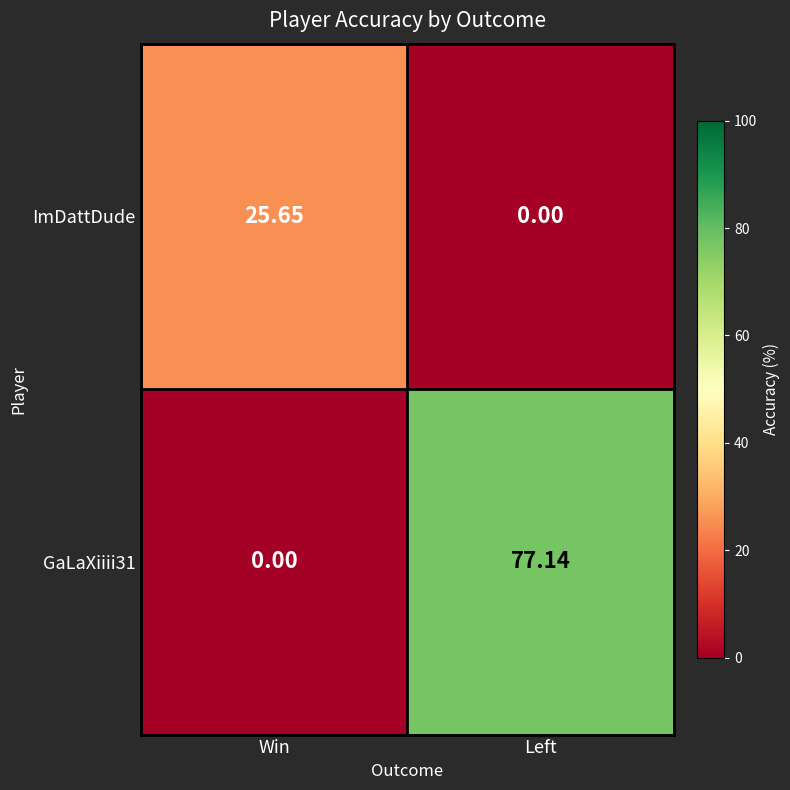

Rank the categories by GaLaXiiii31 value from lowest to highest.

Win, Left